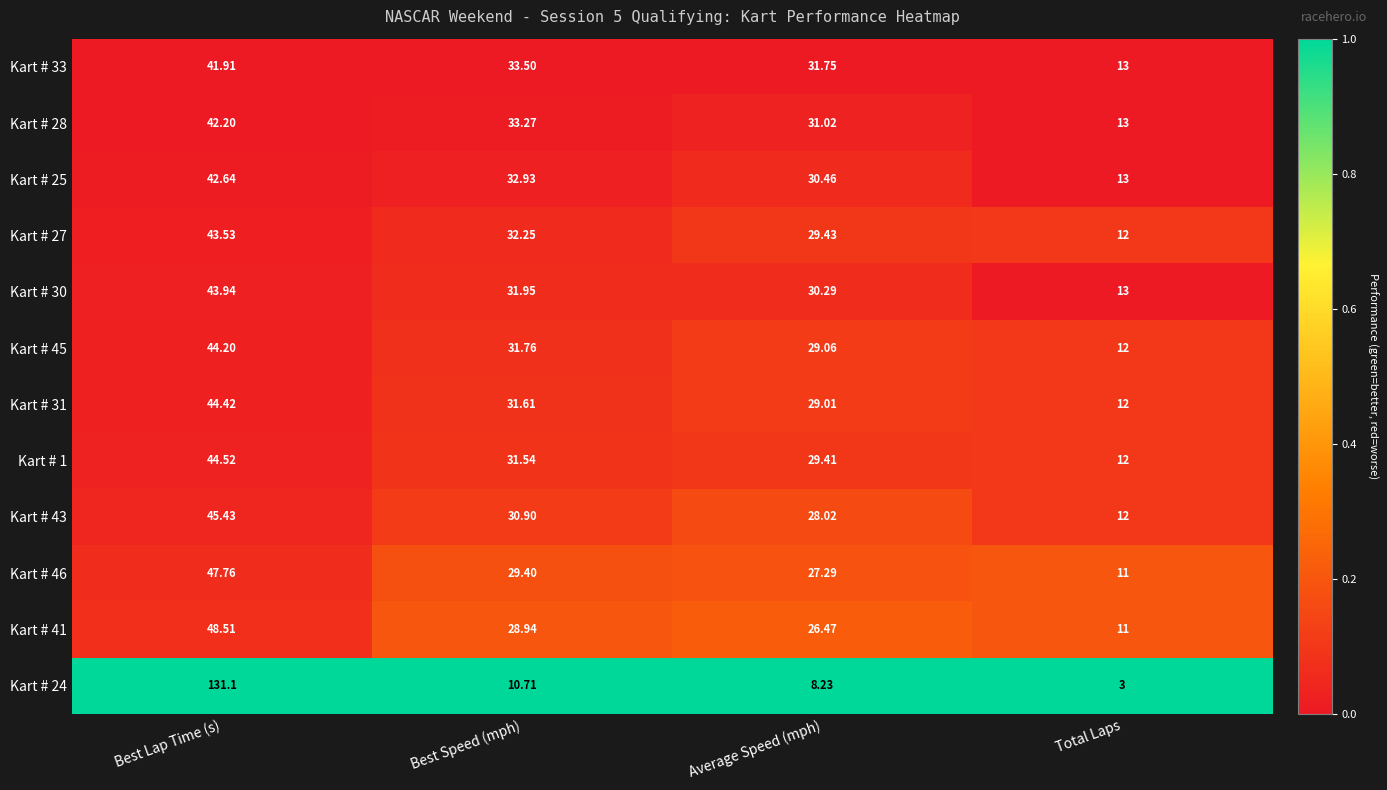

Count the number of categories in the chart.

4